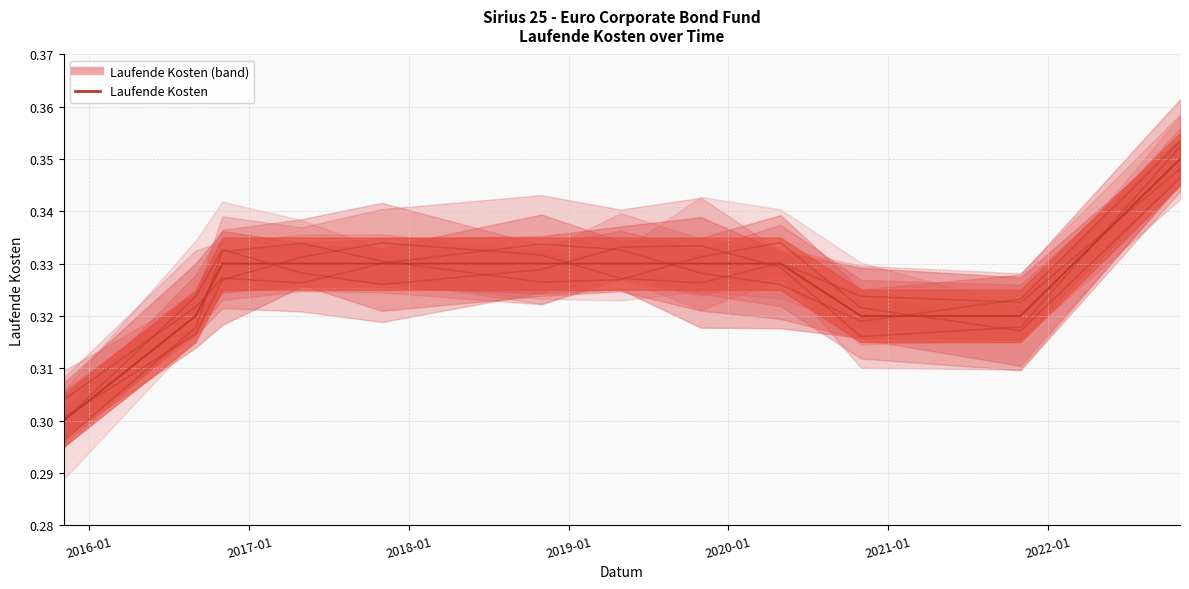

True or false: the data shows 0.2 at 2020-01.

False